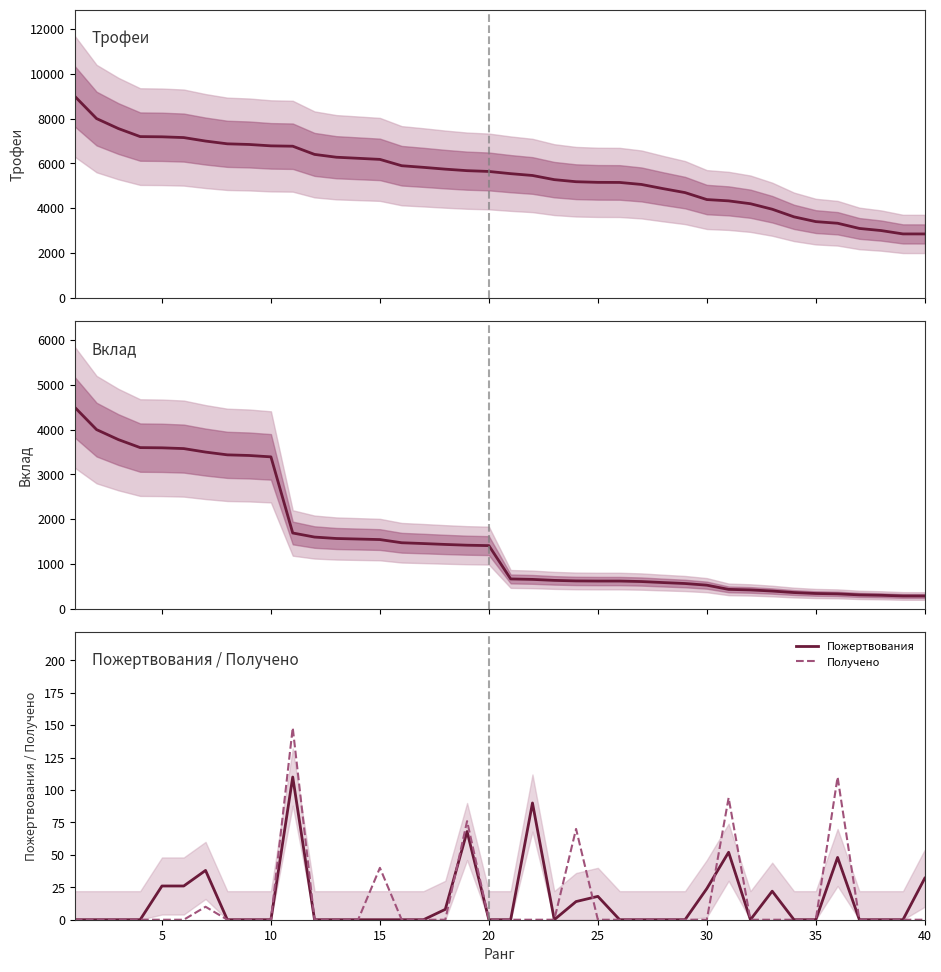

True or false: Трофеи and Пожертвования cross at least once.

False